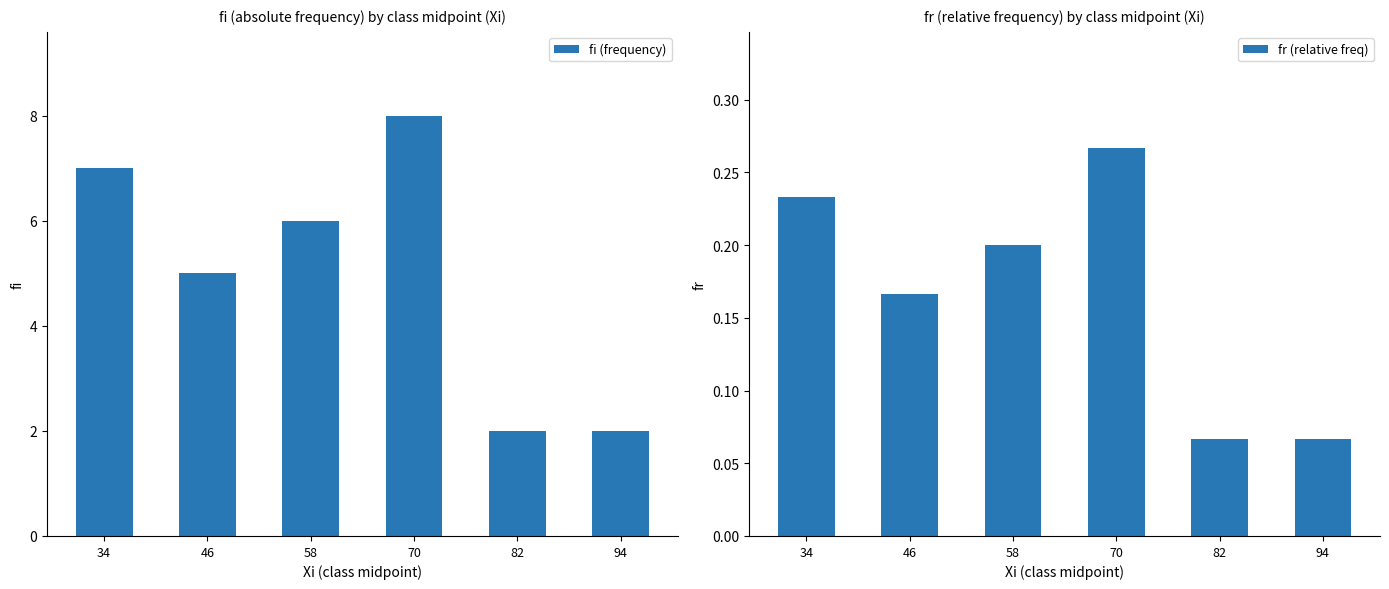

How many bars are there in total?

12